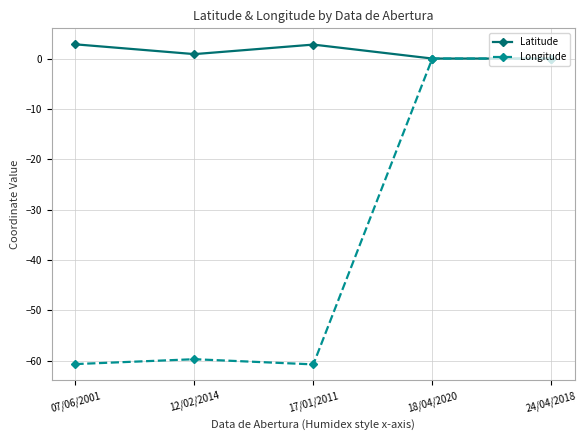

What is the maximum value shown in the chart?

2.8